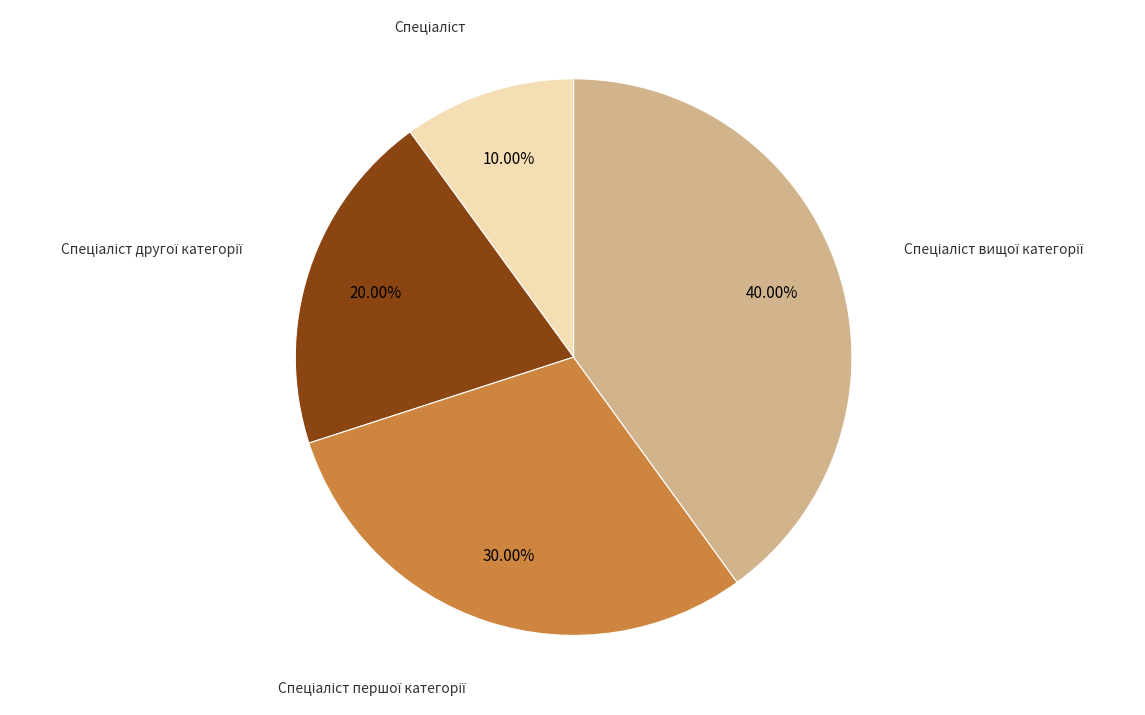

Is there any slice that represents more than half of the pie?

No